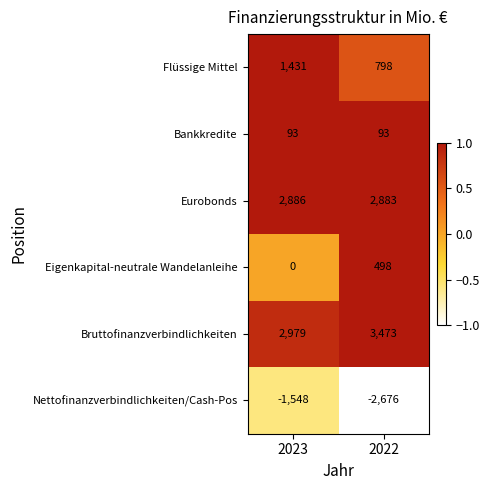

Rank the series by their maximum value, from lowest to highest.

Nettofinanzverbindlichkeiten/Cash-Pos, Bankkredite, Eigenkapital-neutrale Wandelanleihe, Flüssige Mittel, Eurobonds, Bruttofinanzverbindlichkeiten